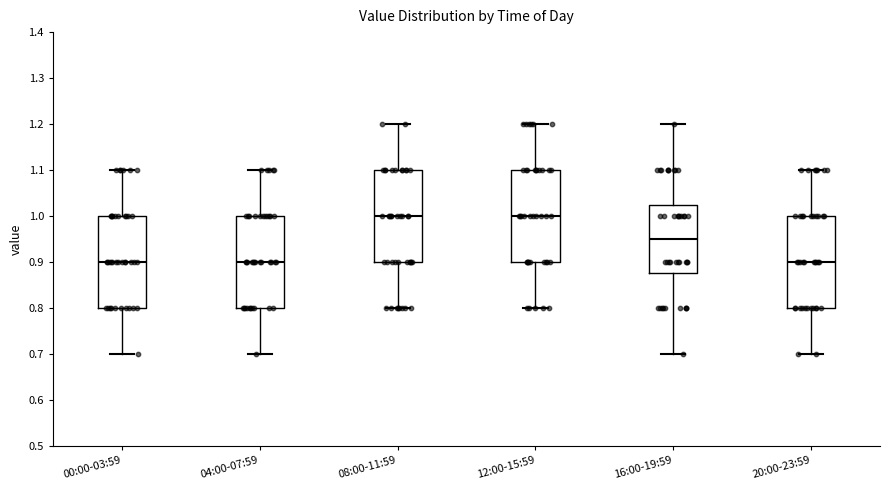

Where is the lower edge of the box for 16:00-19:59 on the y-axis? The values are not printed on the chart, so give them approximately, as read against the axis.

0.88